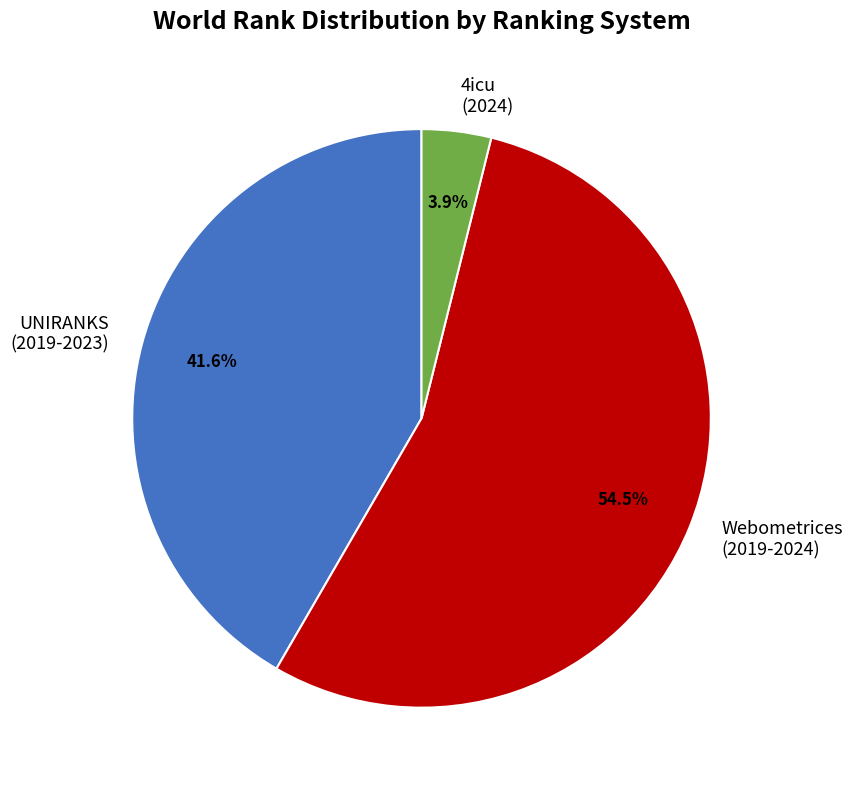

What is the total percentage of UNIRANKS (2019-2023) and 4icu (2024)?

45.5%